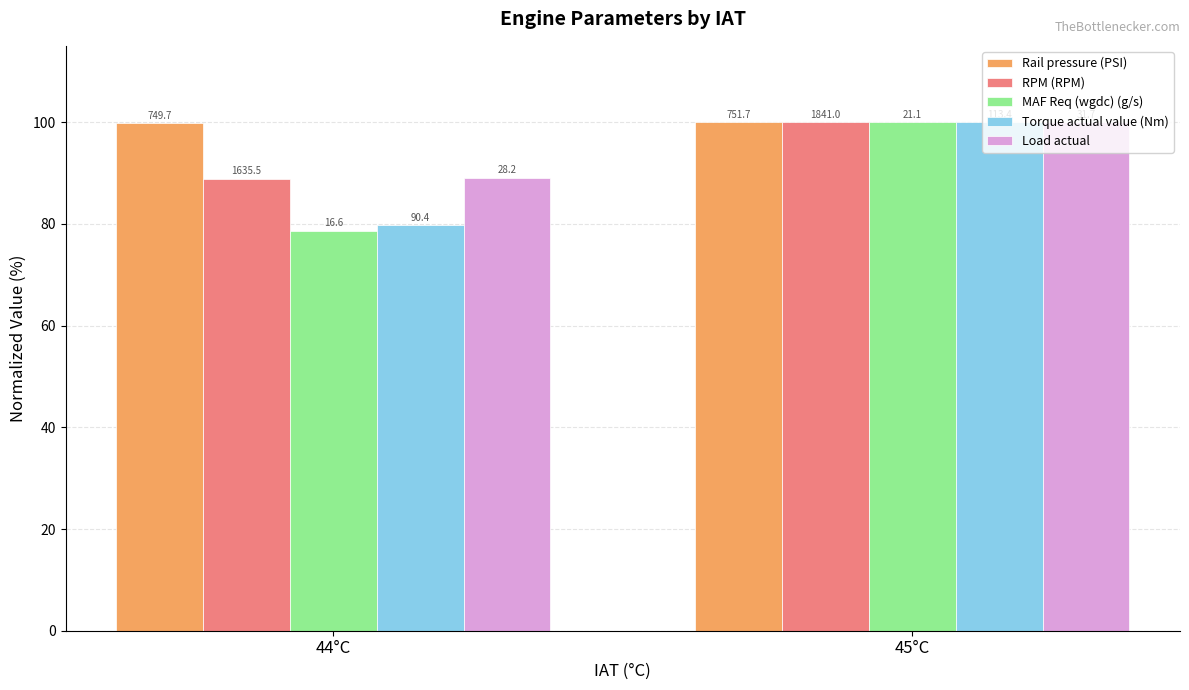

Does the chart contain any negative values?

No